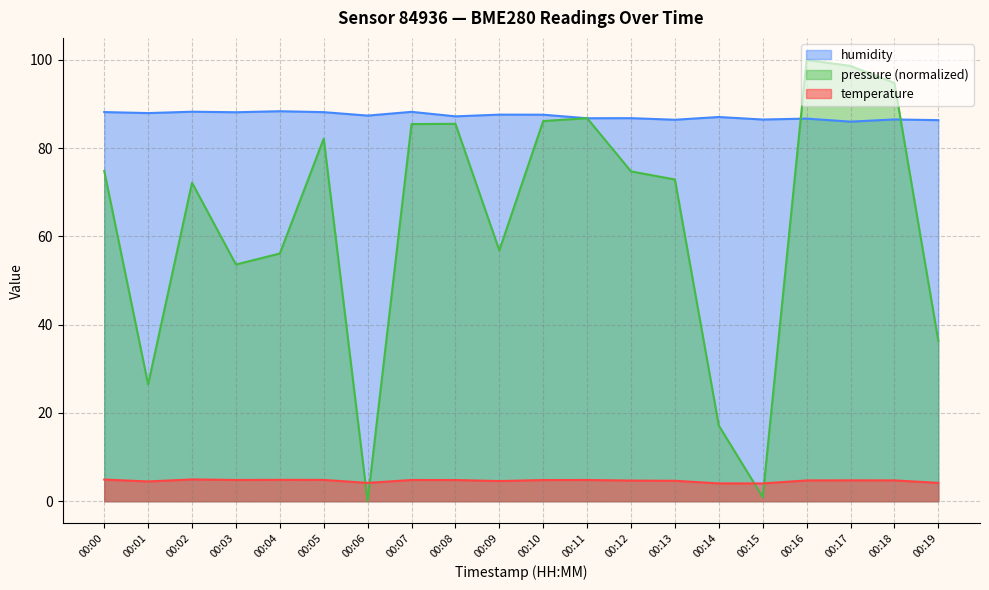

What is the difference between the highest and lowest values at 00:03?

83.3